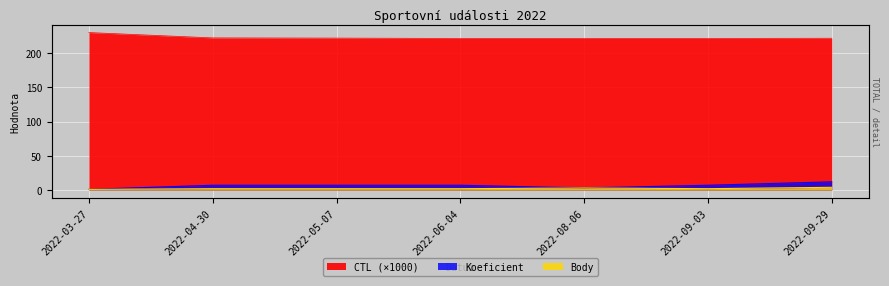

What is the sum of all Koeficient values?

44.0